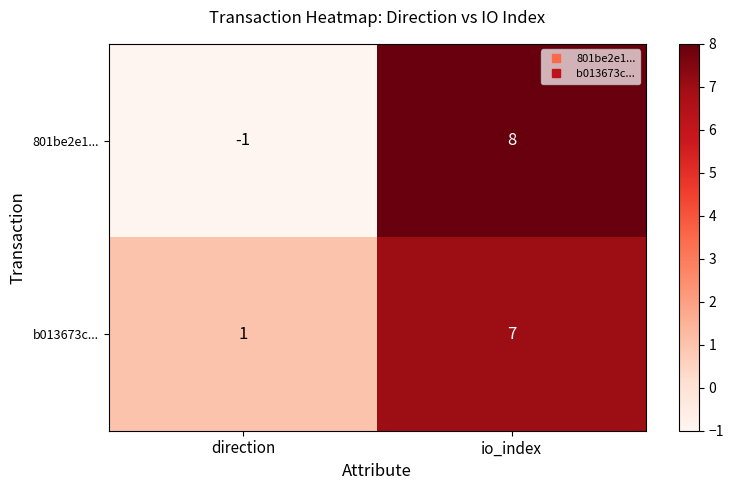

At io_index, list the series in order from largest to smallest.

801be2e1..., b013673c...